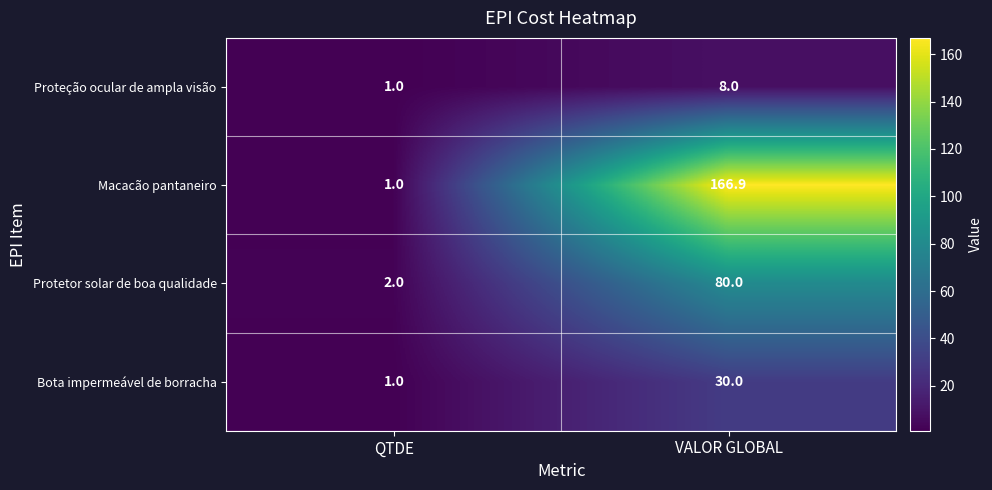

What is the difference between the maximum and minimum values in the Macacão pantaneiro series?

165.9